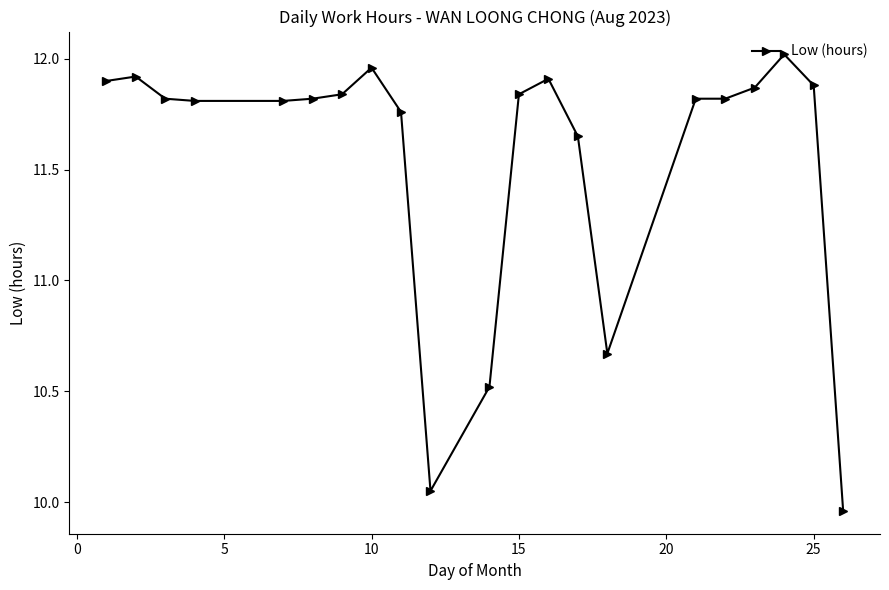

True or false: the data has more than 0 interior local peaks.

True